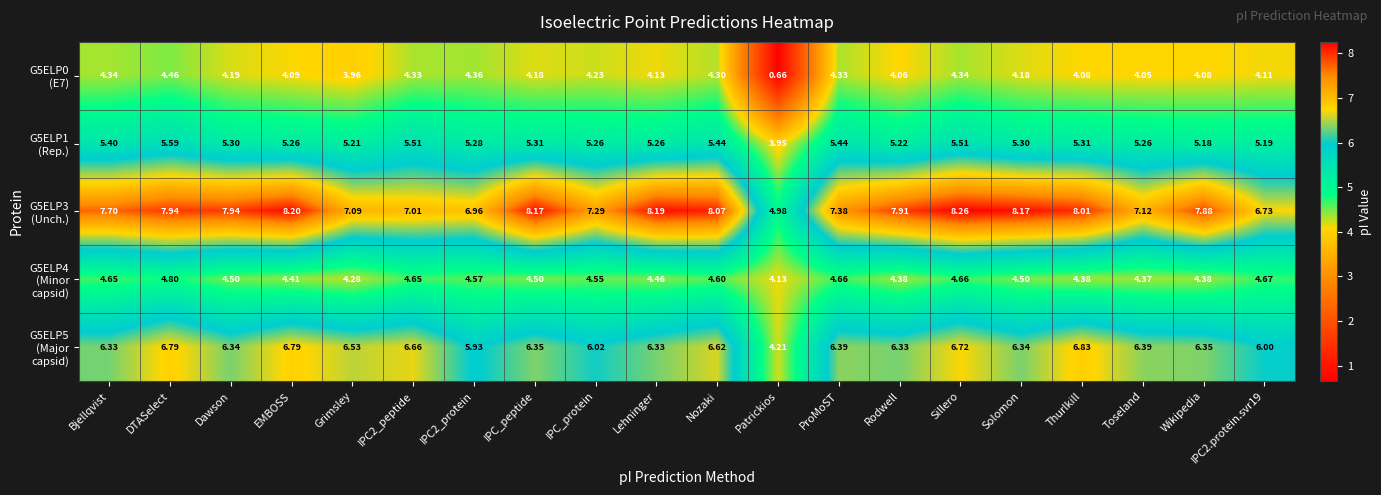

Which category has the lowest value across all series?

Patrickios